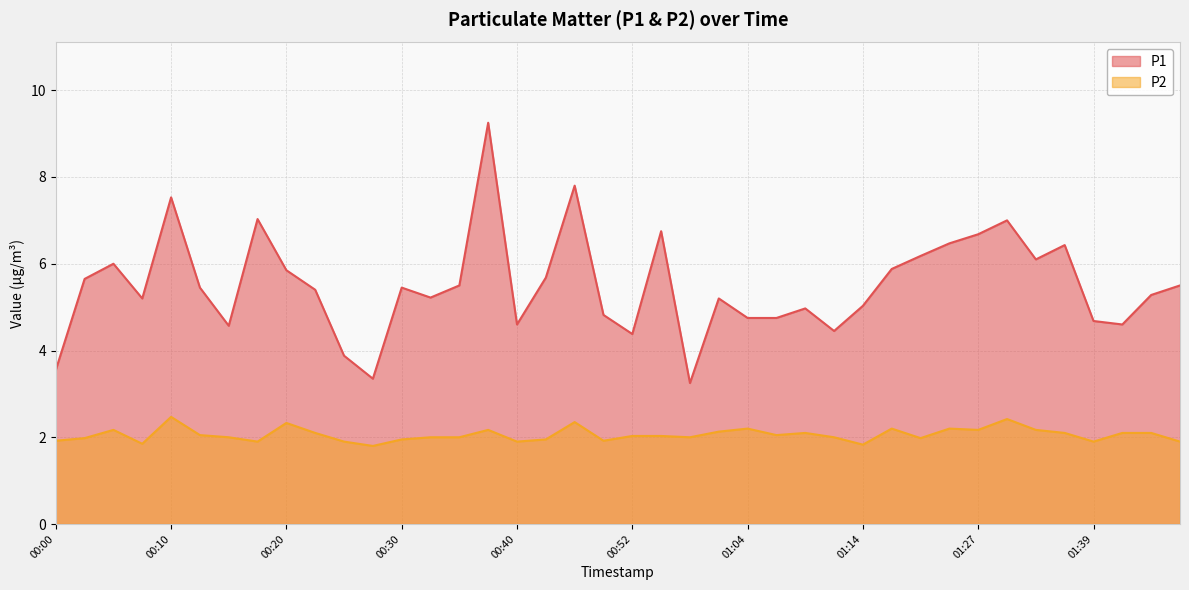

What is the label of the 19th point from the left?

00:47